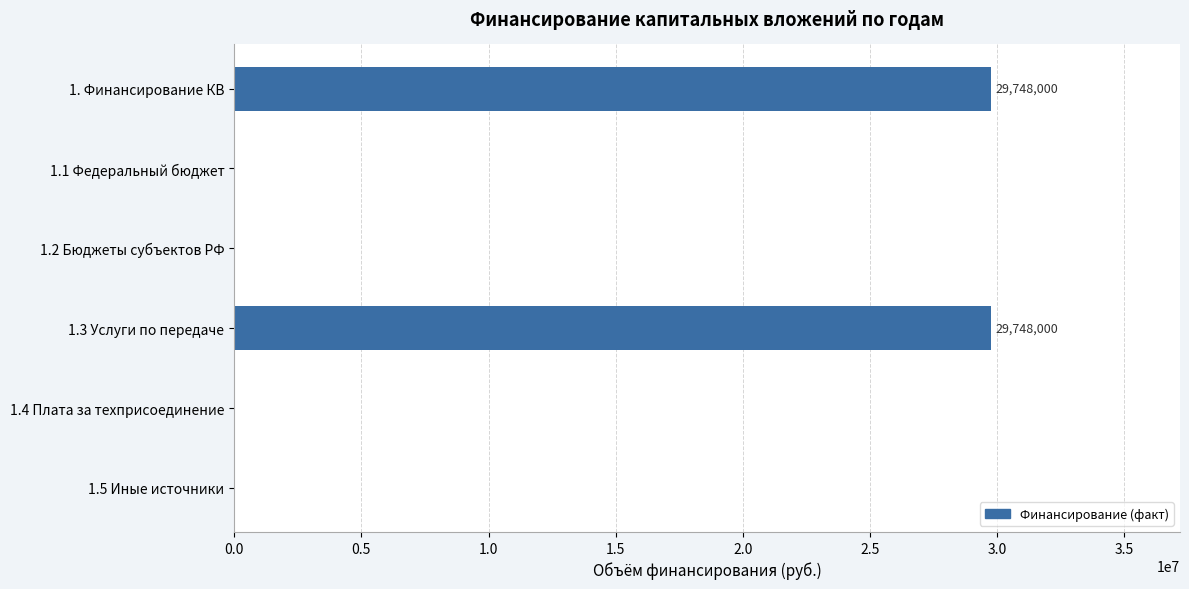

How many distinct data groups are displayed?

1